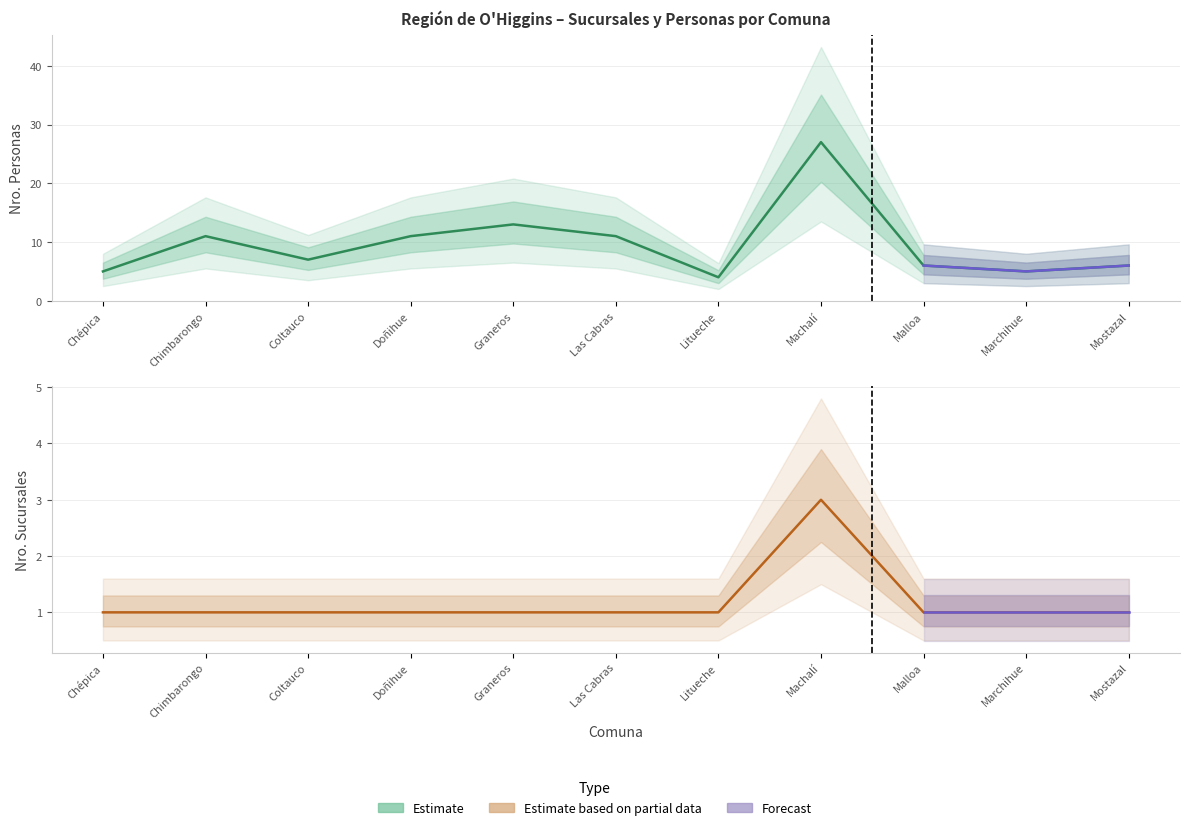

Between Machalí and Mostazal, which series saw the biggest shift?

Personas (estimate)